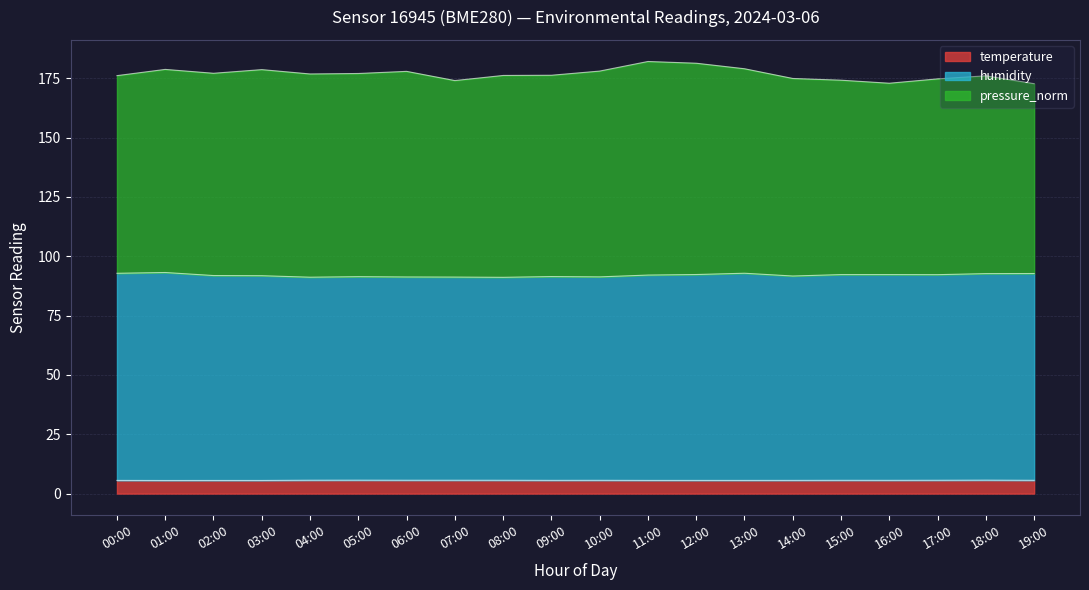

Count the temperature values in the range 5 to 6.

20